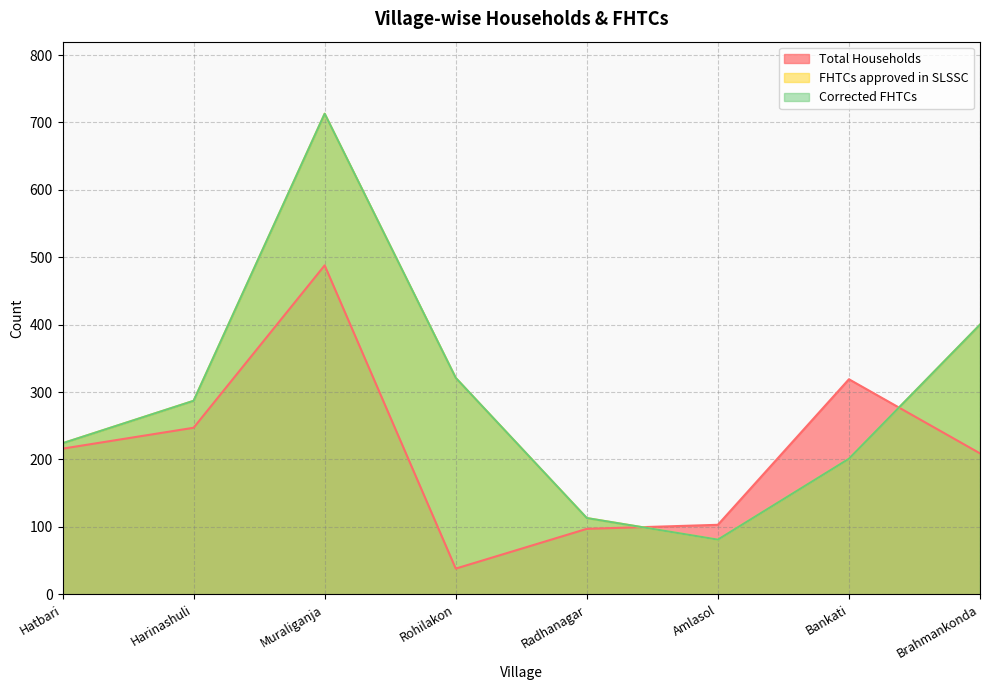

What is the sum of the Total Households values at Rohilakon and Bankati?

357